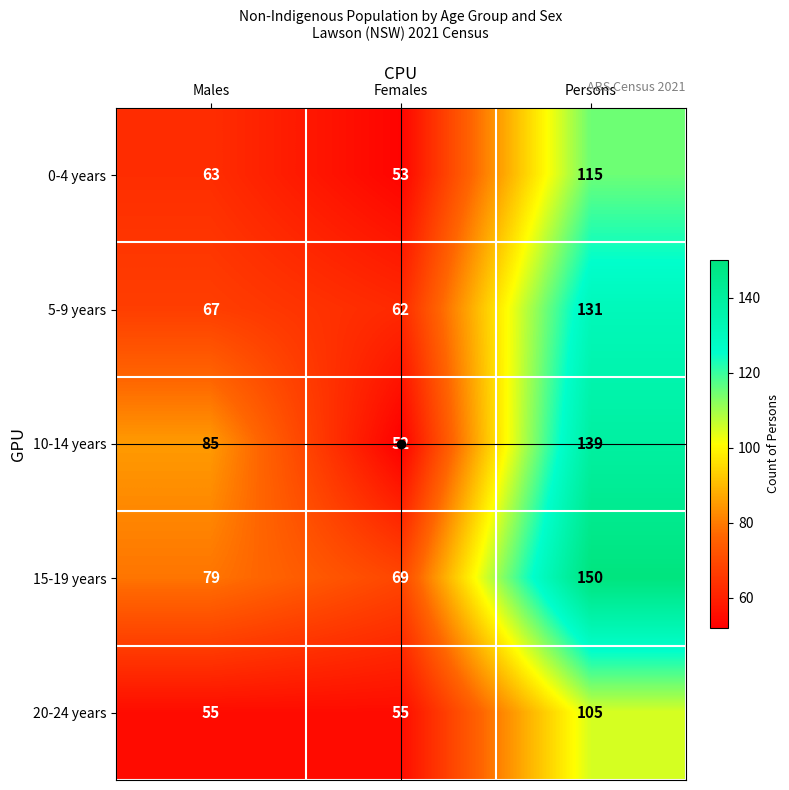

What is the spread (max minus min) of values at Persons?

45